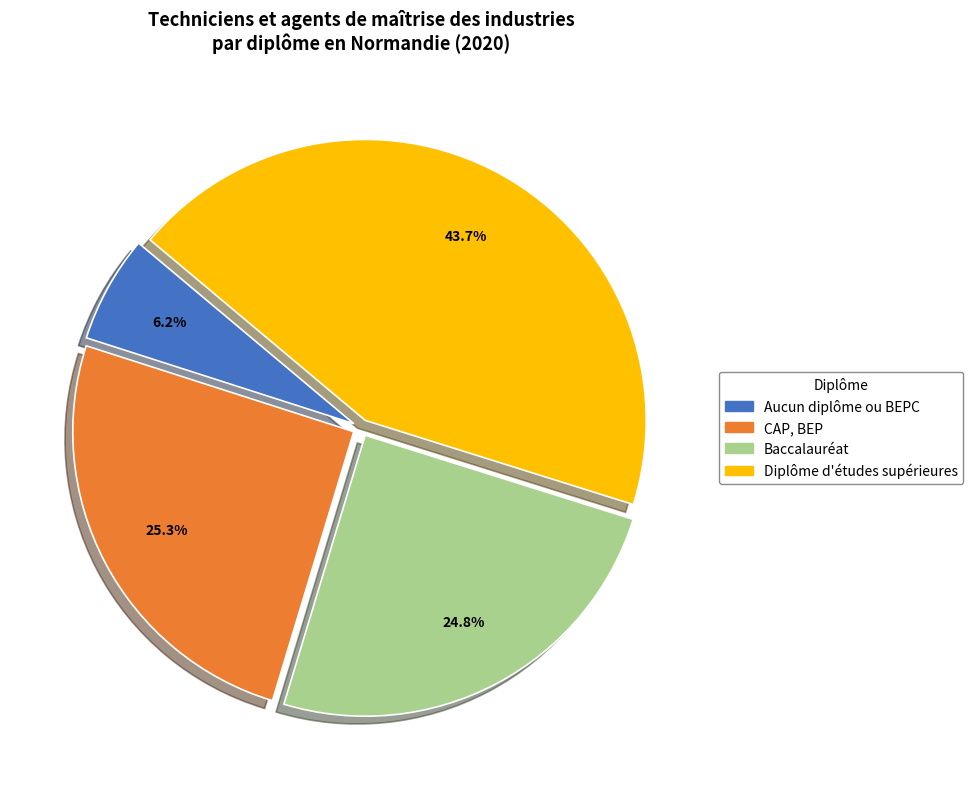

How many slices are in this pie chart?

4